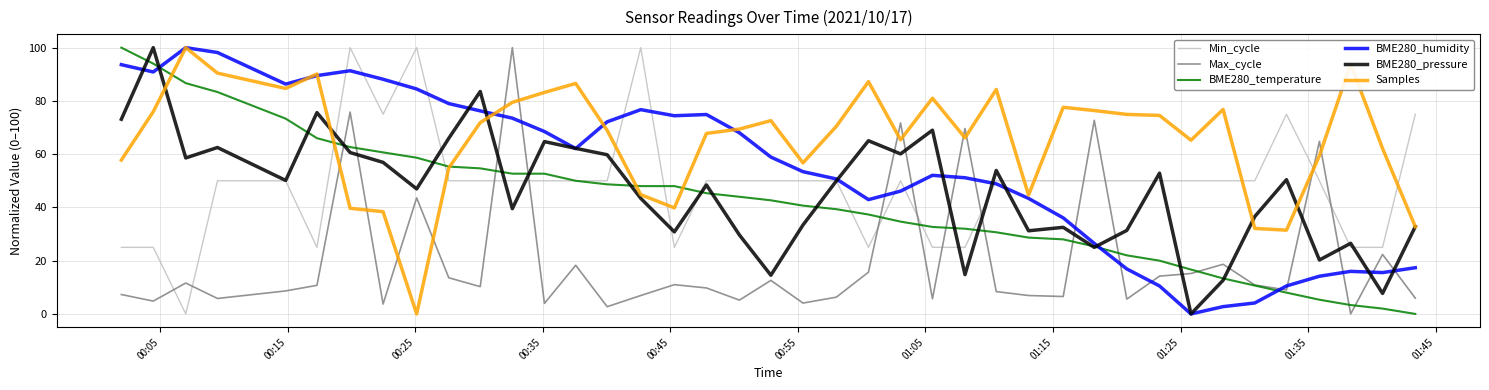

What is the highest value of the Samples series?

100.0